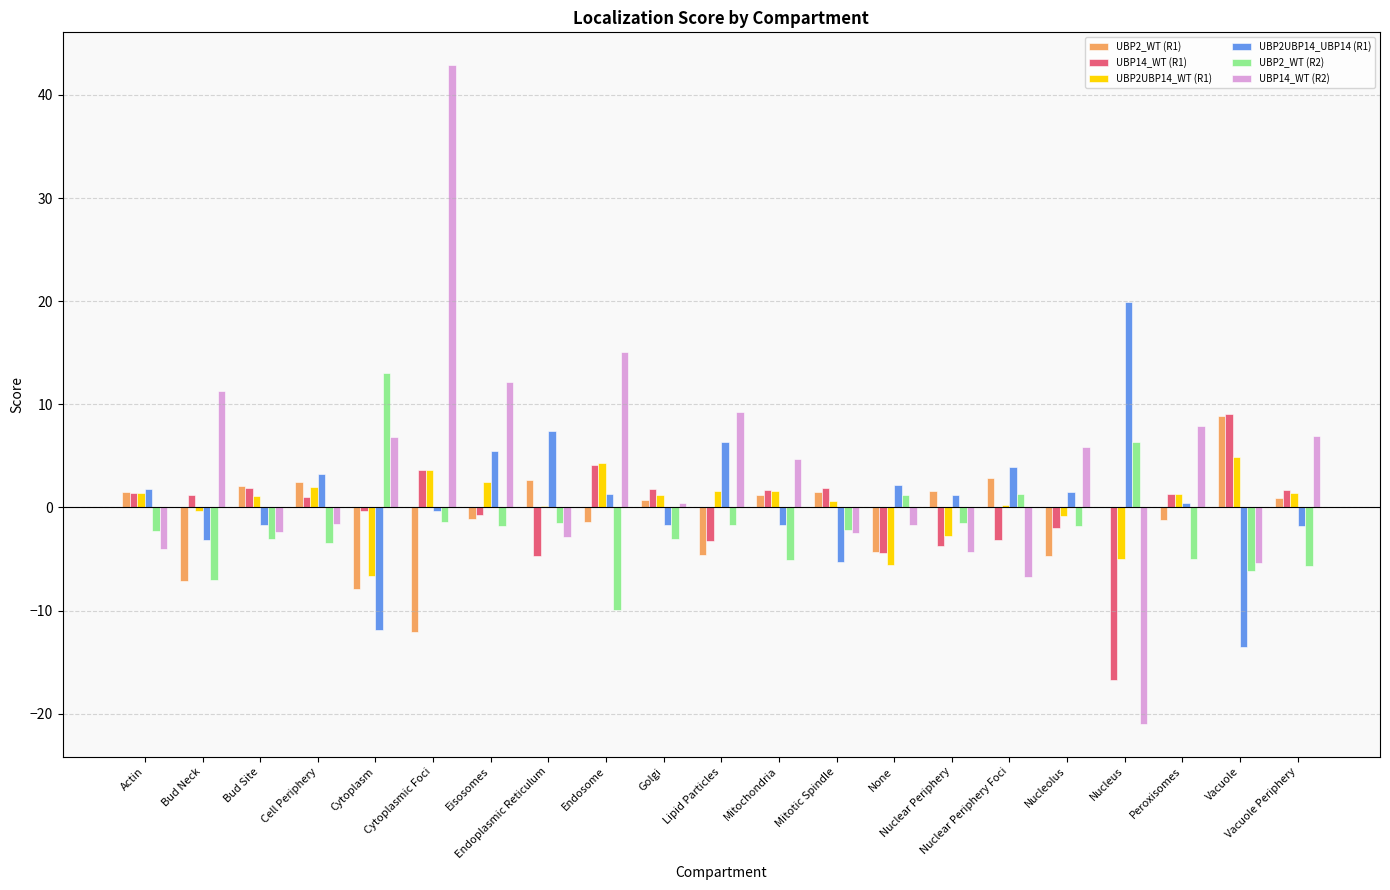

What is the label of the 12th bar from the right?

Golgi